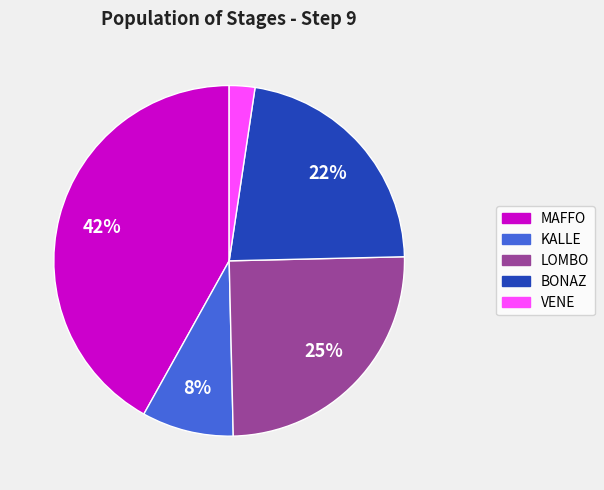

How many segments does this pie chart have?

5